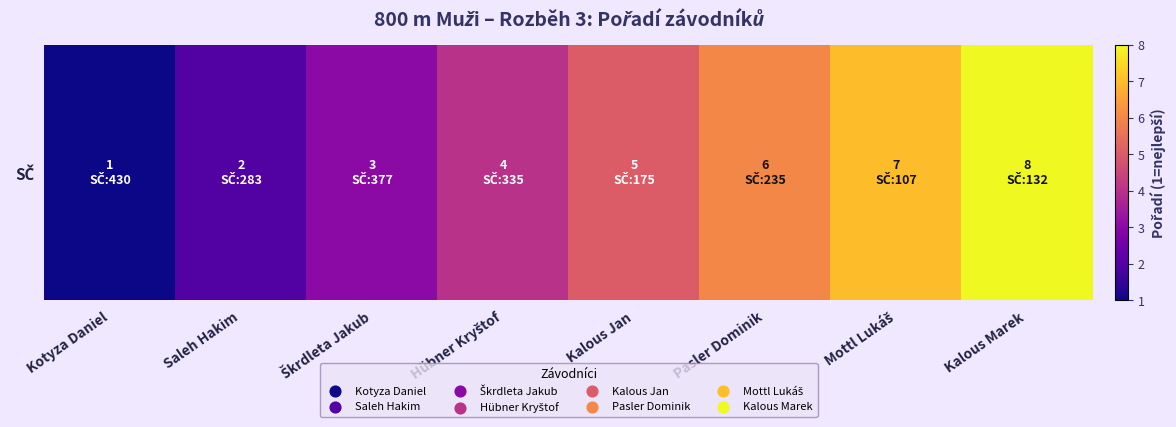

Reading left to right, transcribe all the data shown in this chart.

Kotyza Daniel=1	Saleh Hakim=2	Škrdleta Jakub=3	Hübner Kryštof=4	Kalous Jan=5	Pasler Dominik=6	Mottl Lukáš=7	Kalous Marek=8